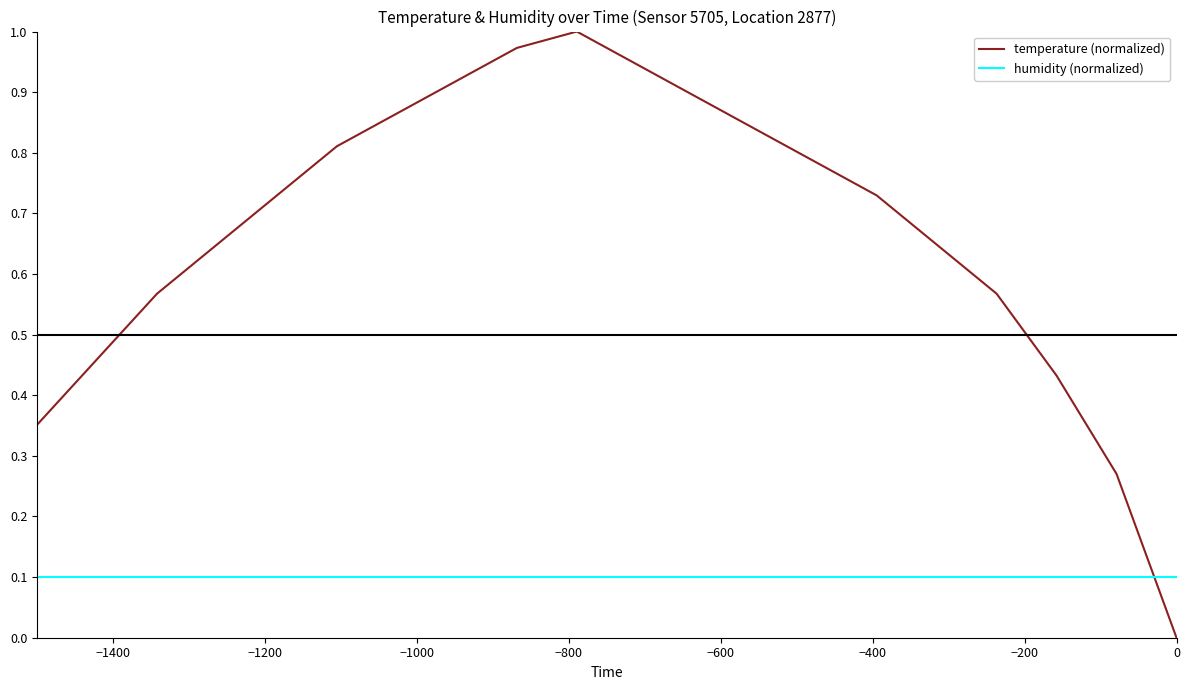

True or false: temperature (normalized) has more than 1 points higher than both neighbors.

False